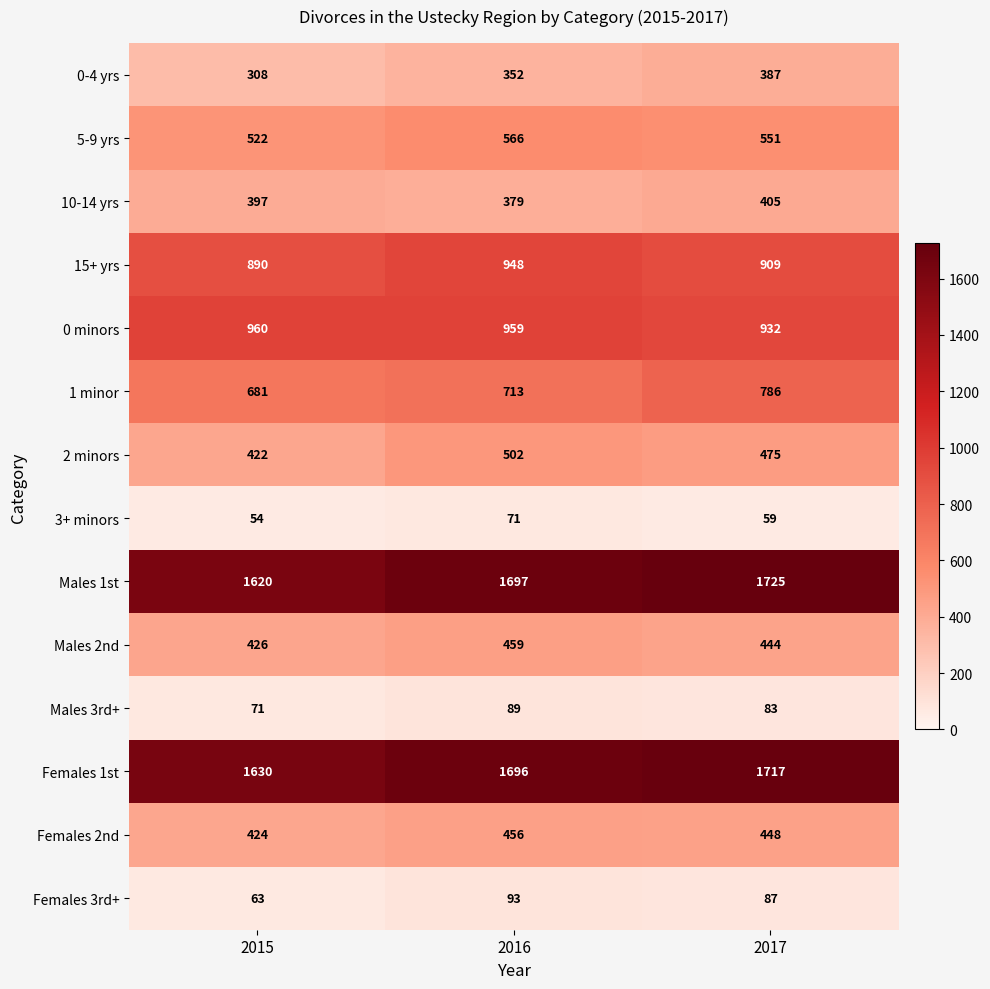

The 5-9 yrs series shows 927 at 2017. True or false?

False